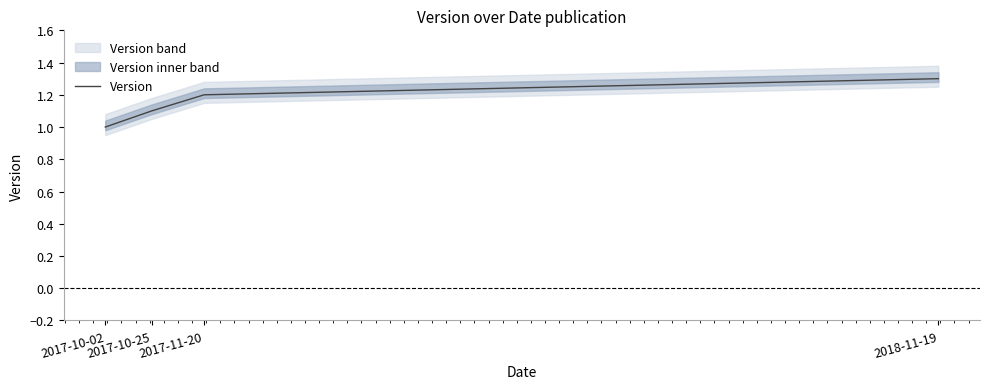

Does the chart have visible grid lines?

No